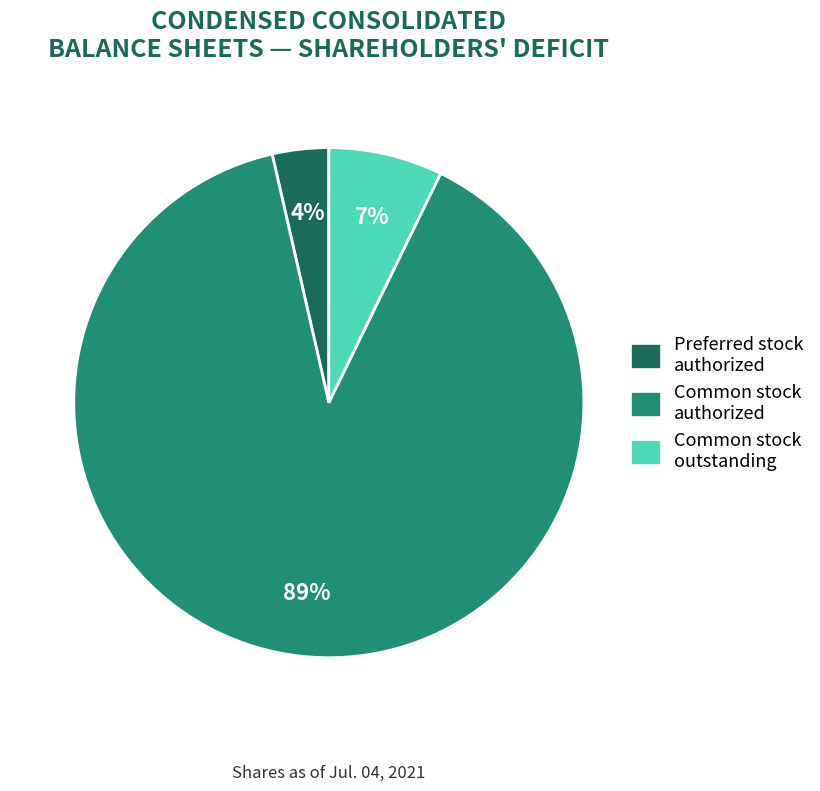

Is there any slice that represents more than half of the pie?

Yes